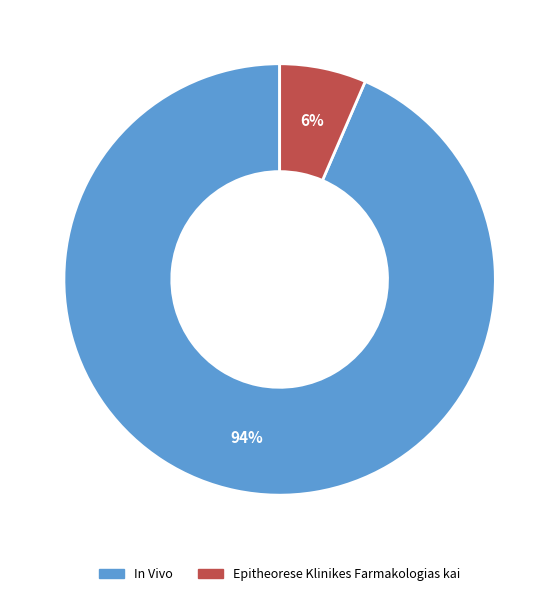

To the nearest percent, what percentage of the pie is Epitheorese Klinikes Farmakologias kai?

6%